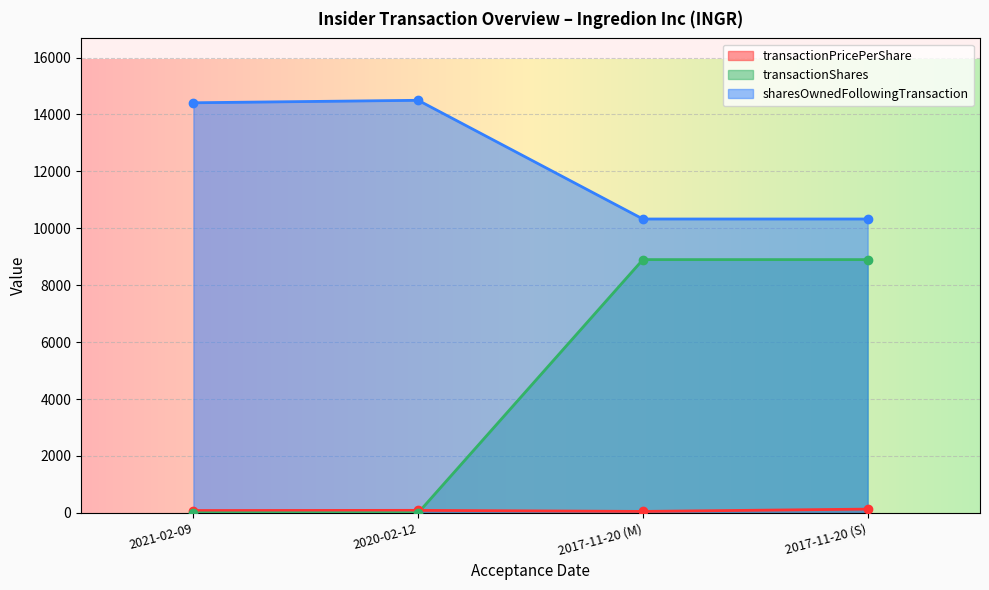

What is the maximum value shown in the chart?

14498.0